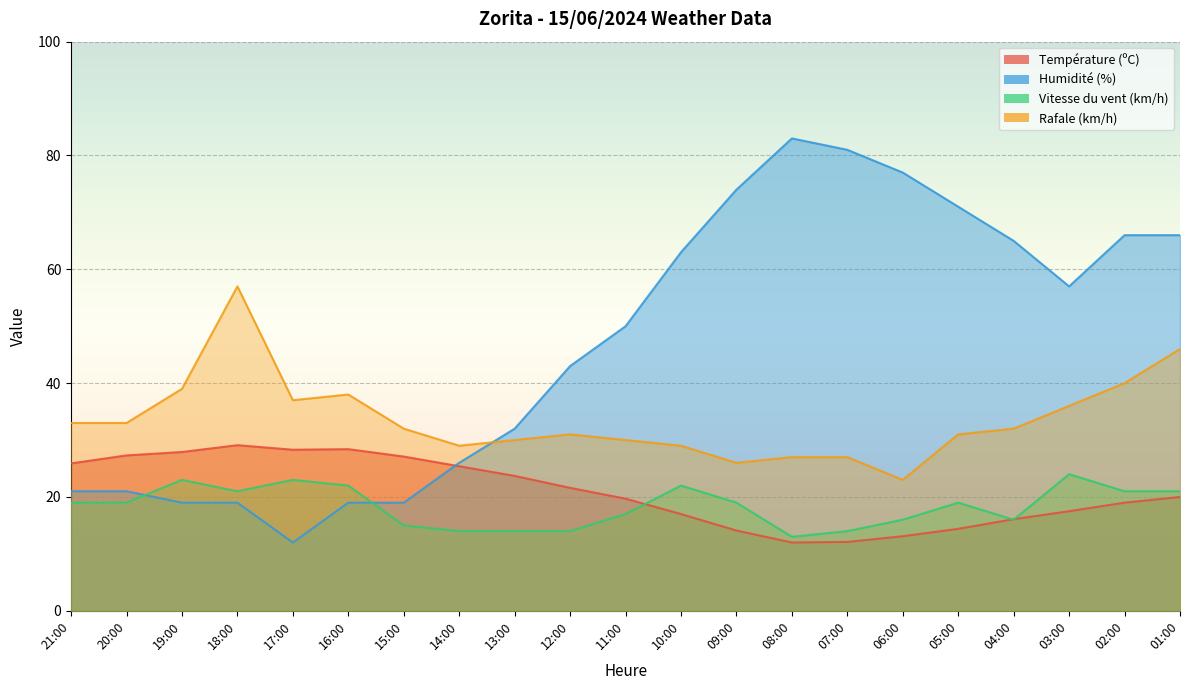

Is it true that Humidité (%) equals 66.0 at 02:00?

True